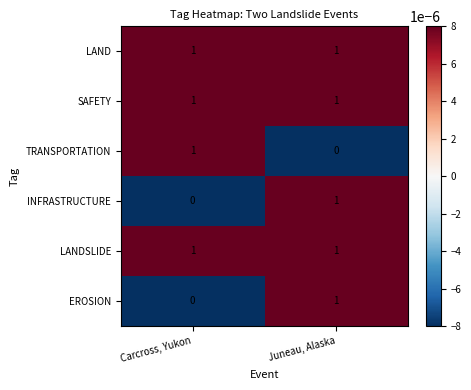

True or false: LANDSLIDE has a value of 1 at Juneau, Alaska.

True